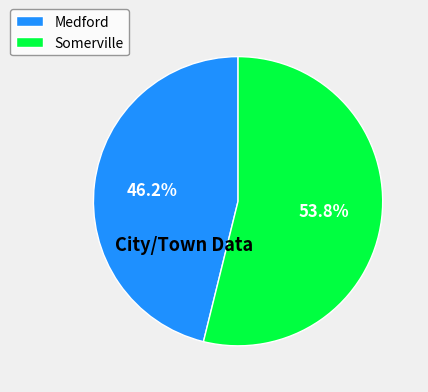

To the nearest percent, what portion does Somerville represent?

54%